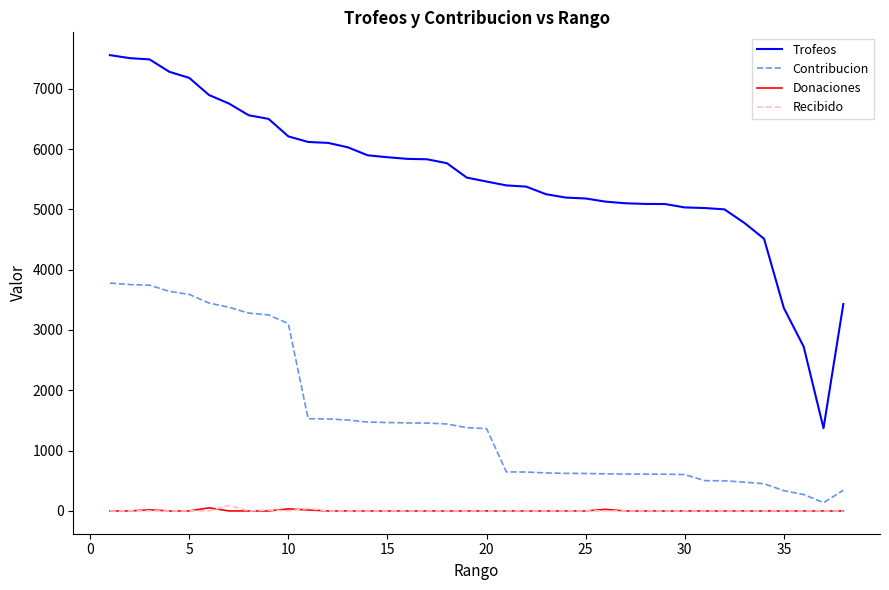

True or false: Donaciones and Trofeos cross at least once.

False